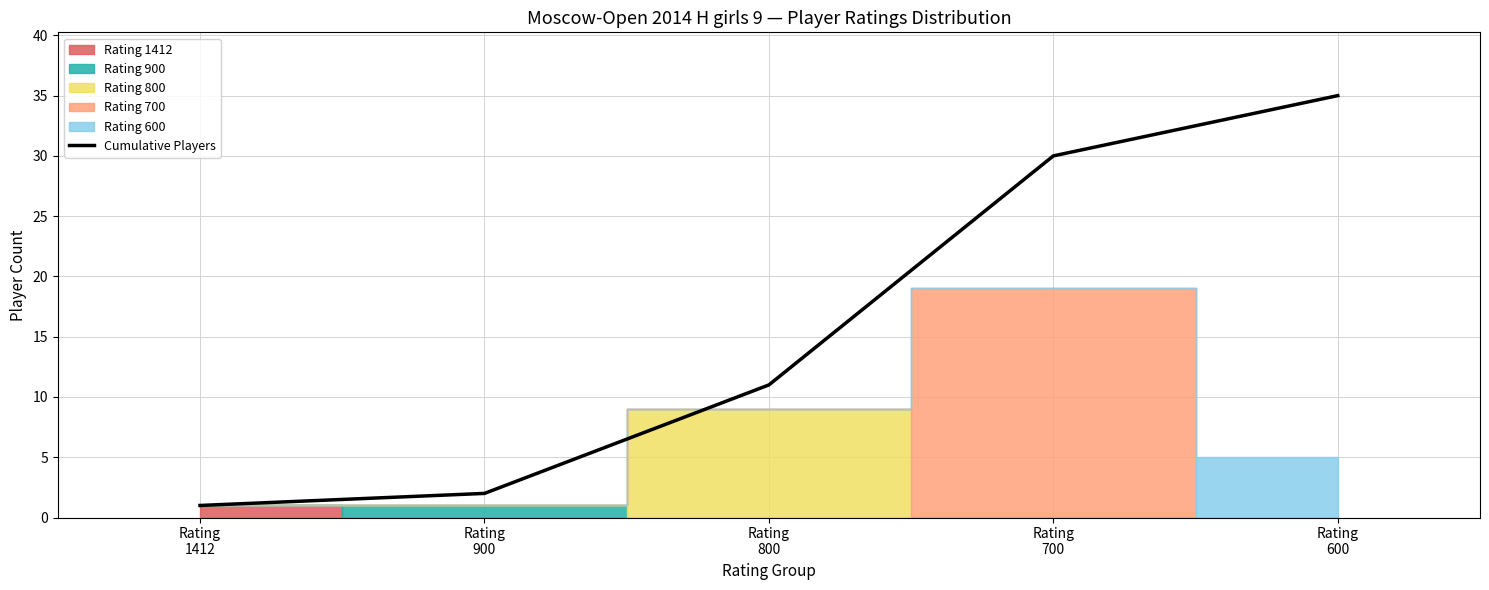

List the labels in order of value, smallest first.

Rating
1412, Rating
900, Rating
800, Rating
700, Rating
600